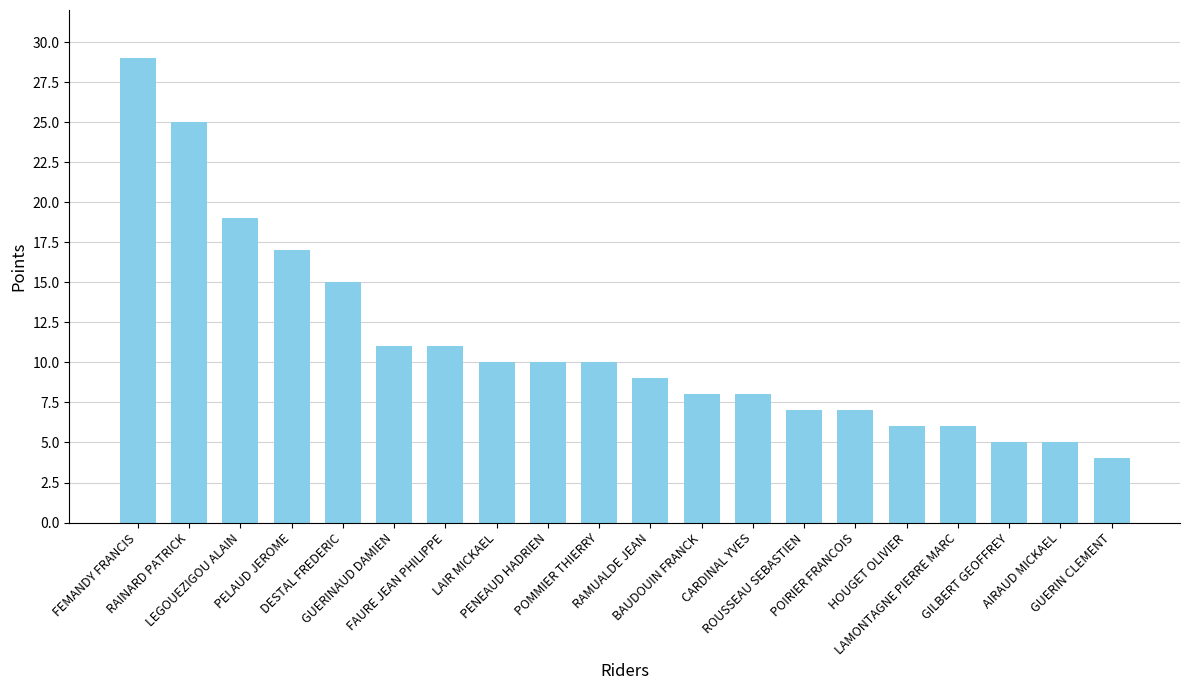

How many bars are there in total?

20